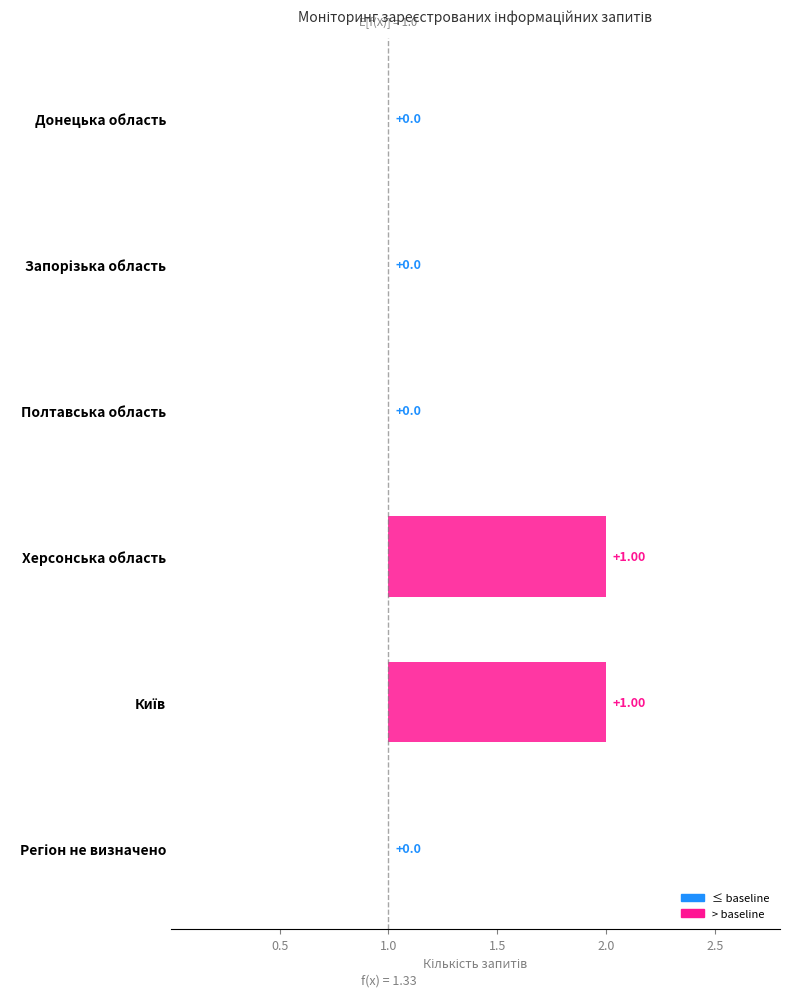

What is the difference between the second highest and minimum values?

1